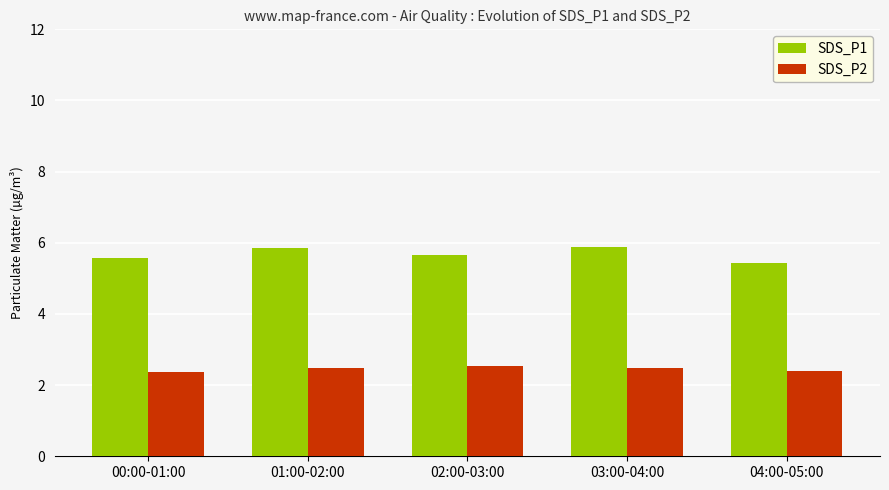

What is the total value across all series at 03:00-04:00?

8.4